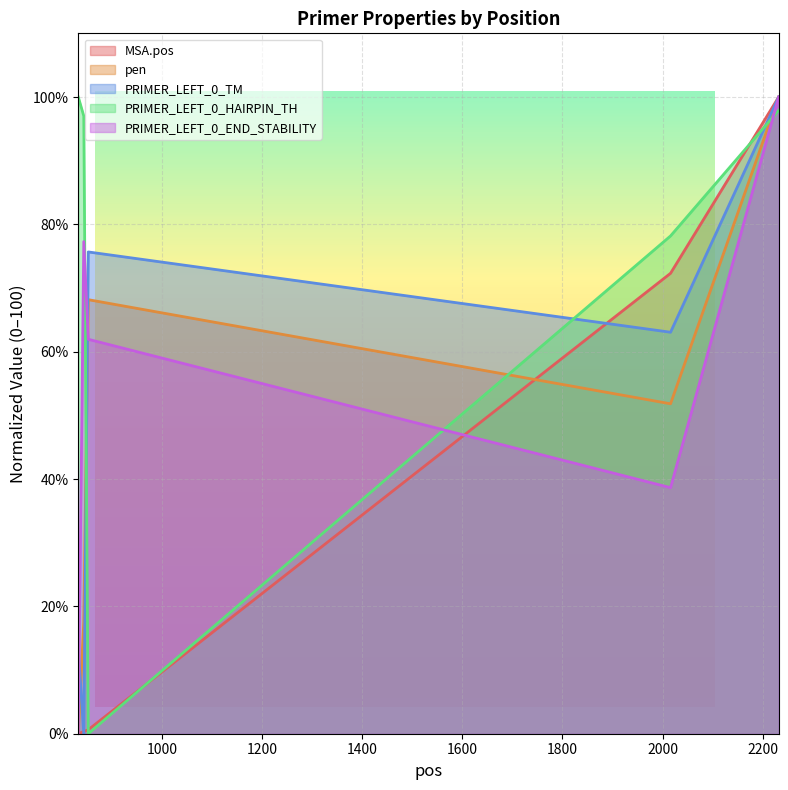

What is the difference between the maximum and second lowest values in the PRIMER_LEFT_0_END_STABILITY series?

61.4